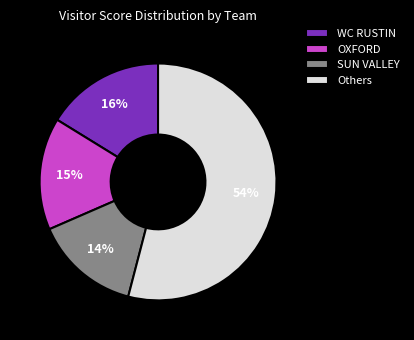

To the nearest percent, what percentage of the pie is SUN VALLEY?

14%